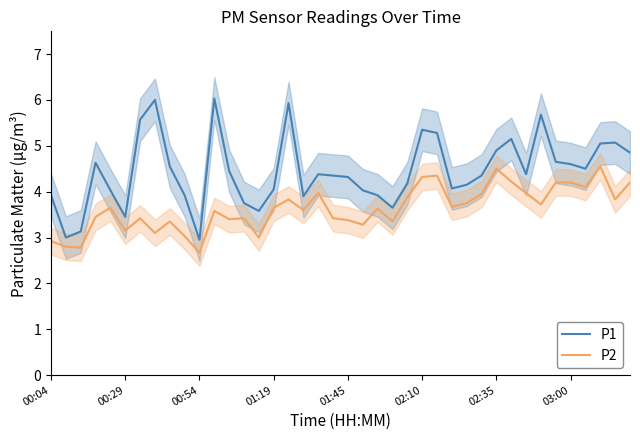

Does the chart display data point markers on the line(s)?

No